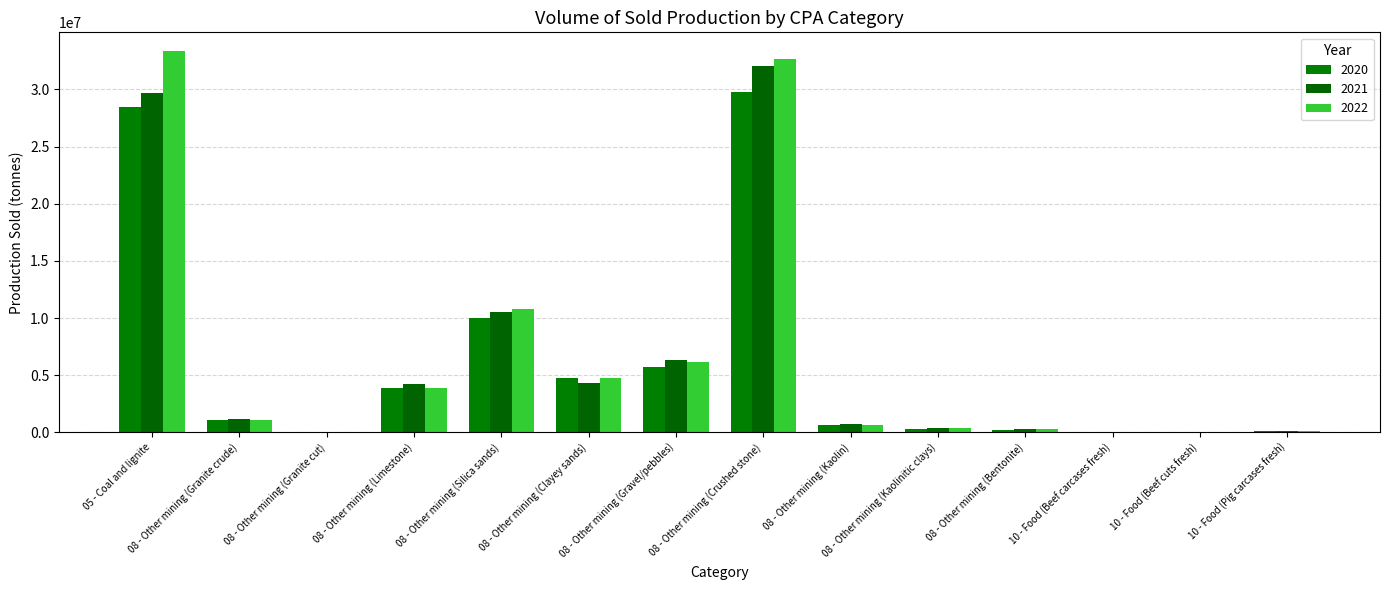

What is the sum of all 2021 values?

89801178